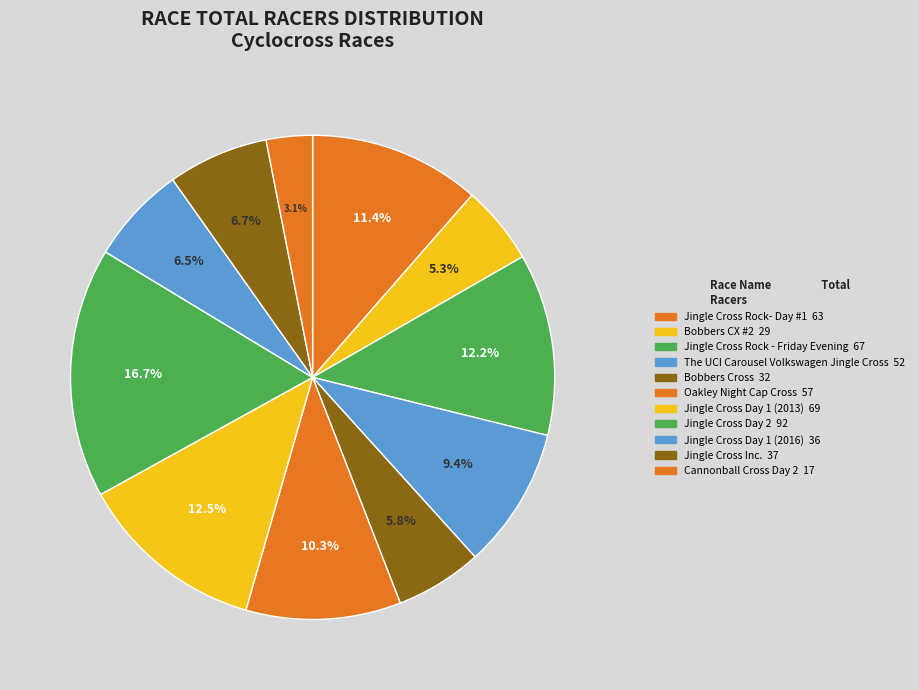

Is Jingle Cross Day 1 (2016) the majority of the pie?

No